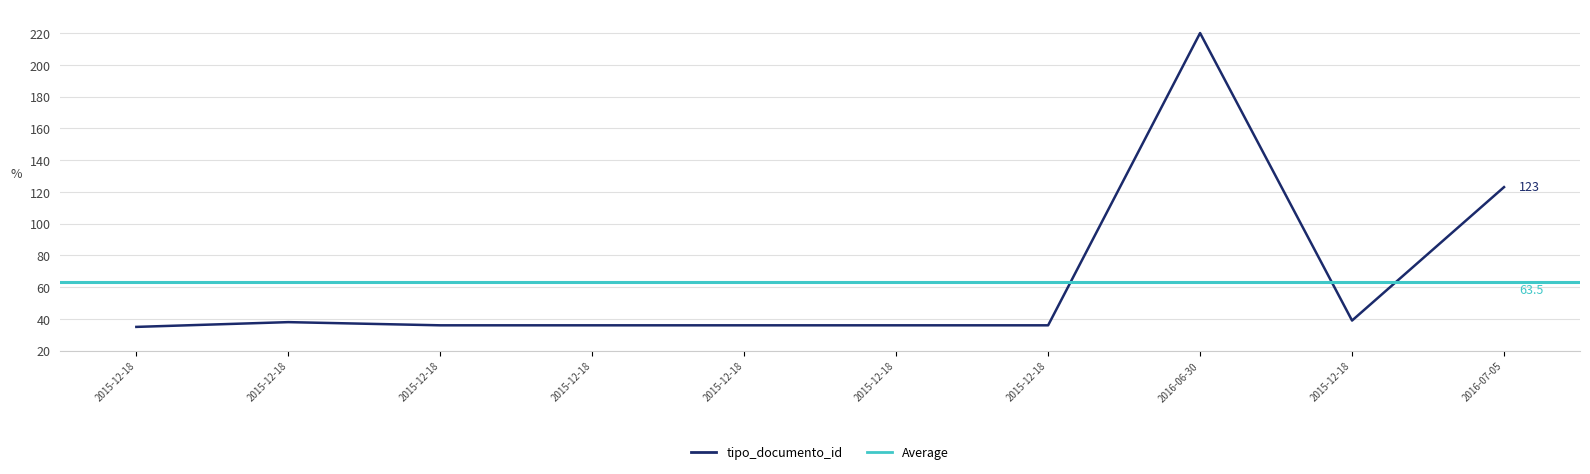

What is the greatest value displayed?

220